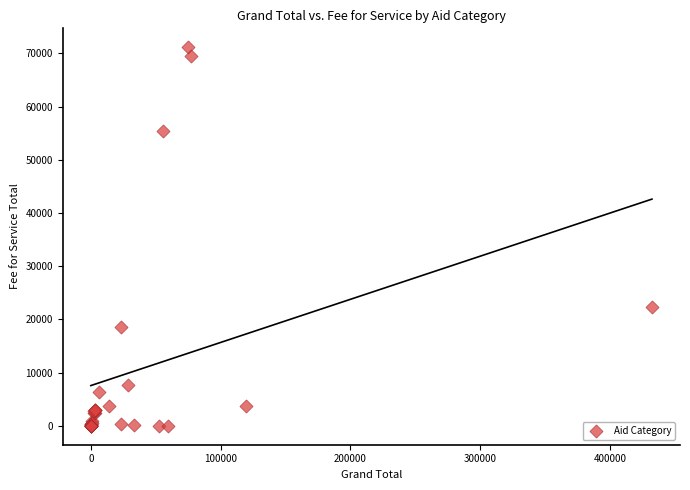

What Y value in the scatter plot is closest to 35573?

22347